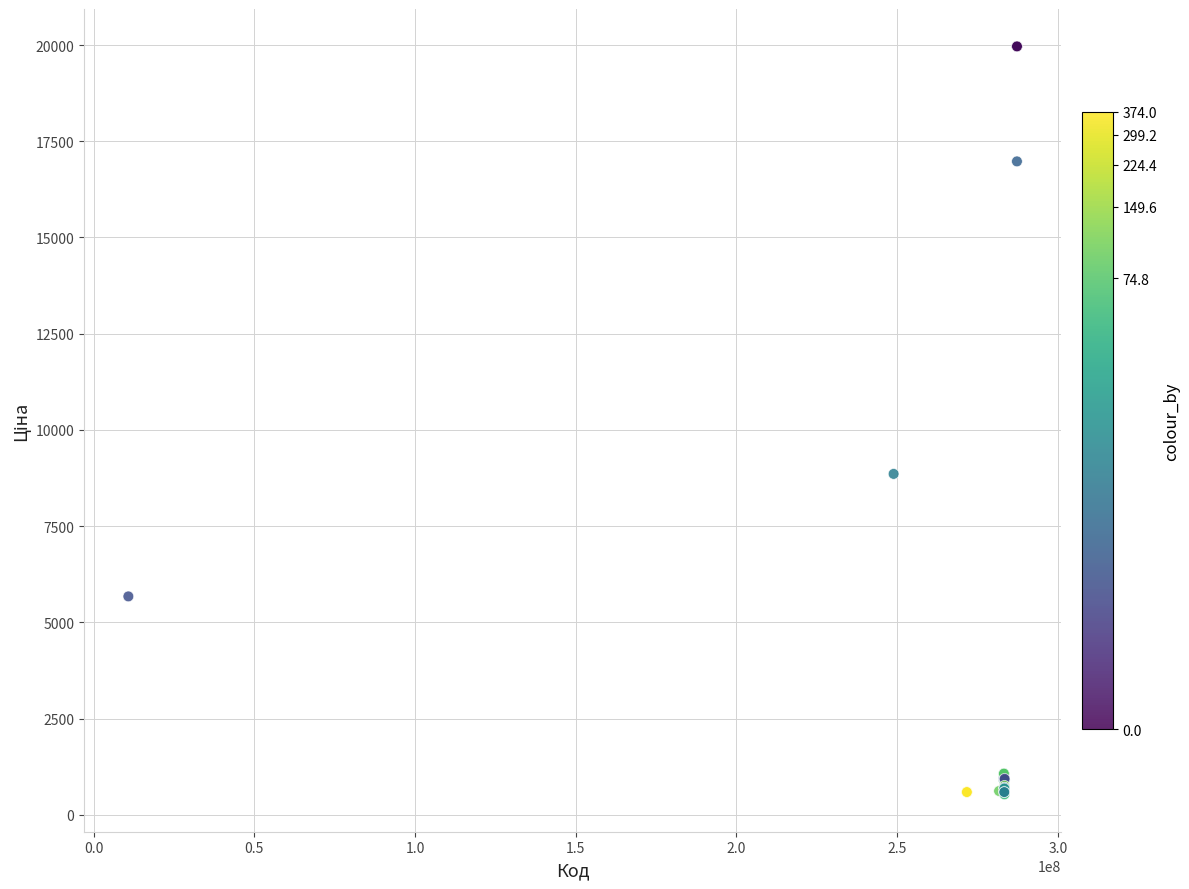

What Y value in the scatter plot is closest to 10247?

8856.7